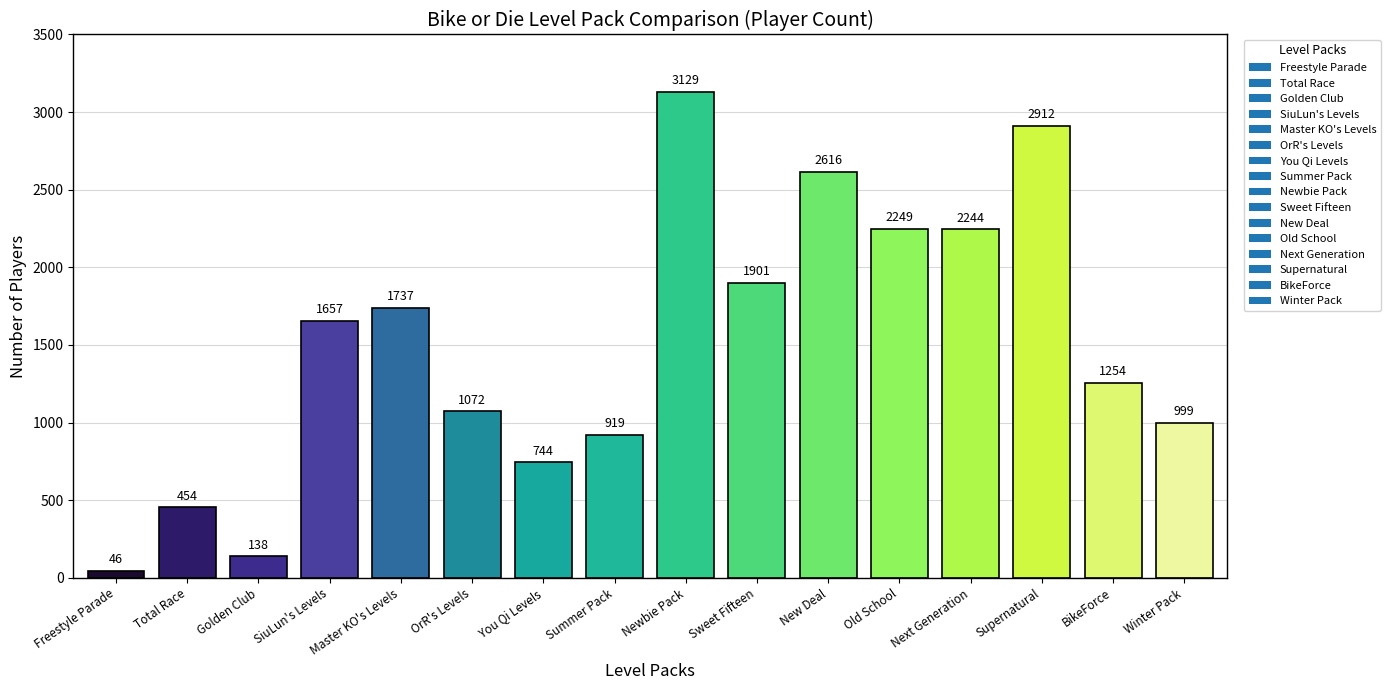

List the labels in order of value, largest first.

Newbie Pack, Supernatural, New Deal, Old School, Next Generation, Sweet Fifteen, Master KO's Levels, SiuLun's Levels, BikeForce, OrR's Levels, Winter Pack, Summer Pack, You Qi Levels, Total Race, Golden Club, Freestyle Parade